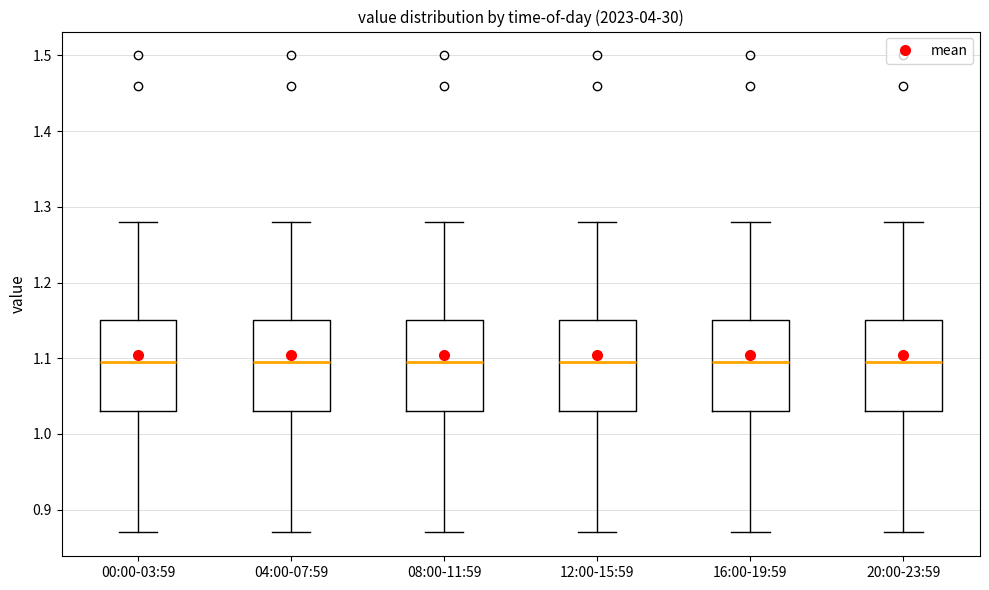

Reading left to right, transcribe this box plot: for each box, give where its median line is, the range the box spans, and where its two whiskers end, as read against the y-axis. The values are not printed on the chart, so give them approximately, as read against the axis.

00:00-03:59: median 1.10, box 1.03 to 1.15, whiskers 0.87 to 1.28
04:00-07:59: median 1.10, box 1.03 to 1.15, whiskers 0.87 to 1.28
08:00-11:59: median 1.10, box 1.03 to 1.15, whiskers 0.87 to 1.28
12:00-15:59: median 1.10, box 1.03 to 1.15, whiskers 0.87 to 1.28
16:00-19:59: median 1.10, box 1.03 to 1.15, whiskers 0.87 to 1.28
20:00-23:59: median 1.10, box 1.03 to 1.15, whiskers 0.87 to 1.28